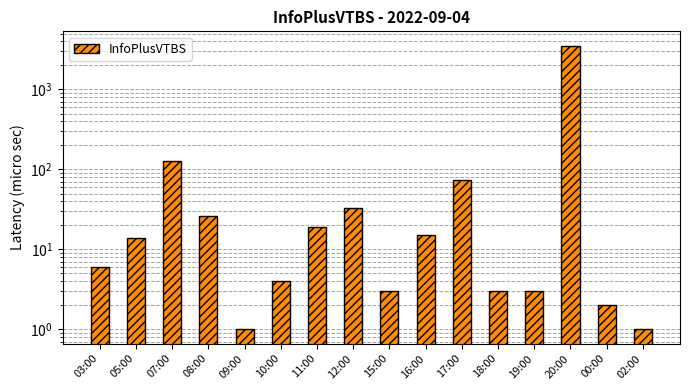

What is the difference between the maximum and minimum values?

3539